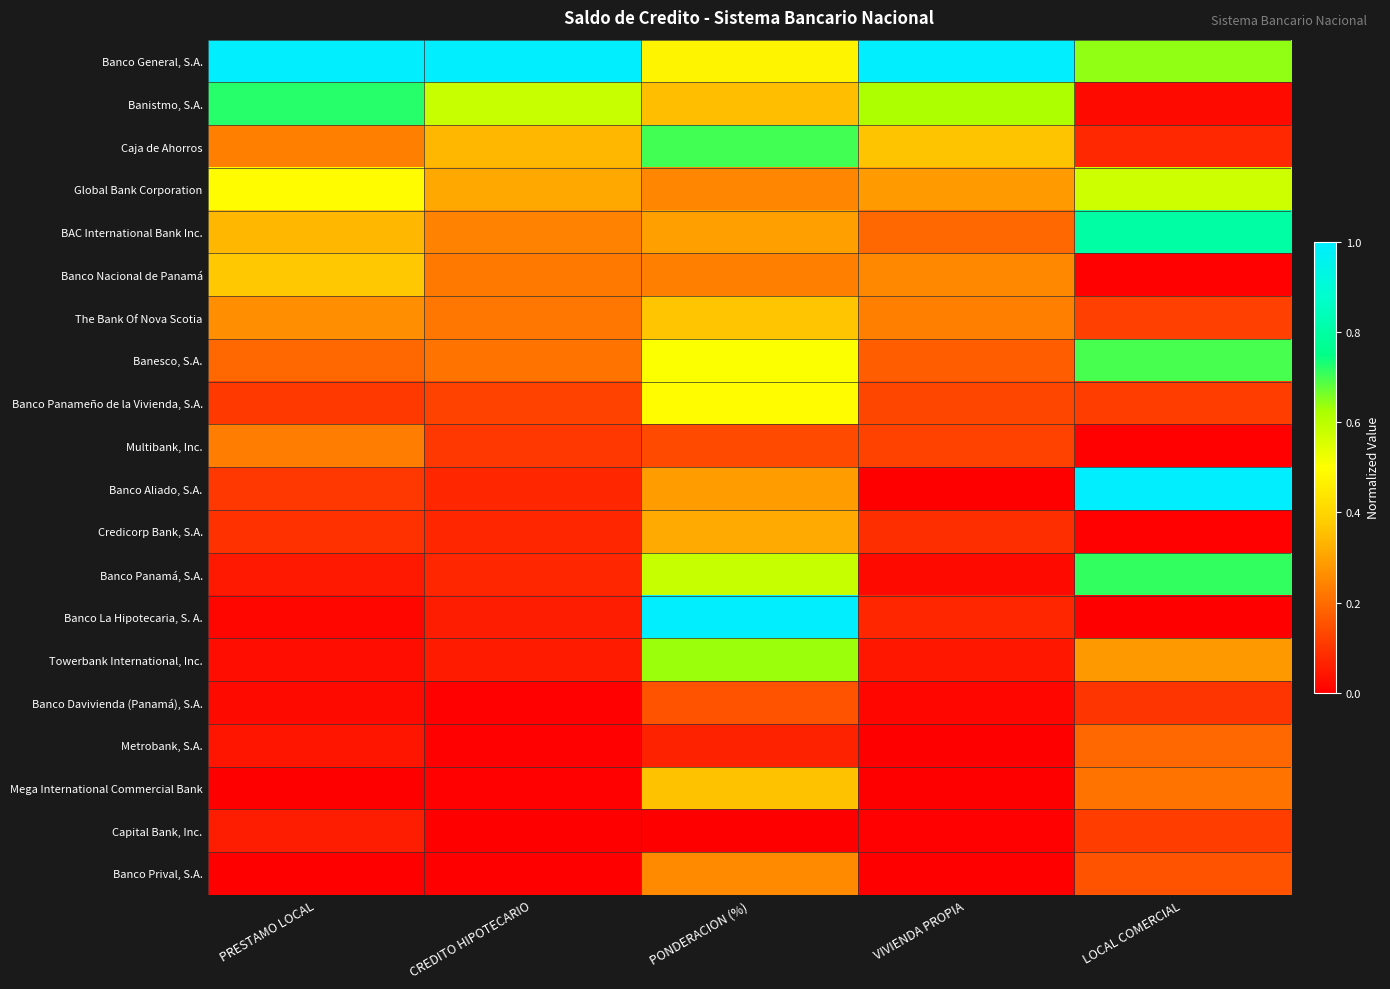

What is the maximum value shown in the chart?

1.0